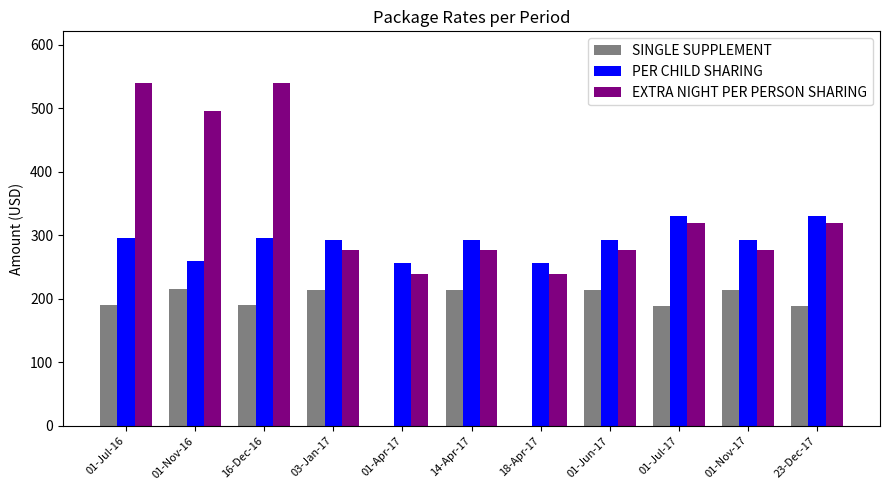

Which series has the largest total across all categories?

EXTRA NIGHT PER PERSON SHARING